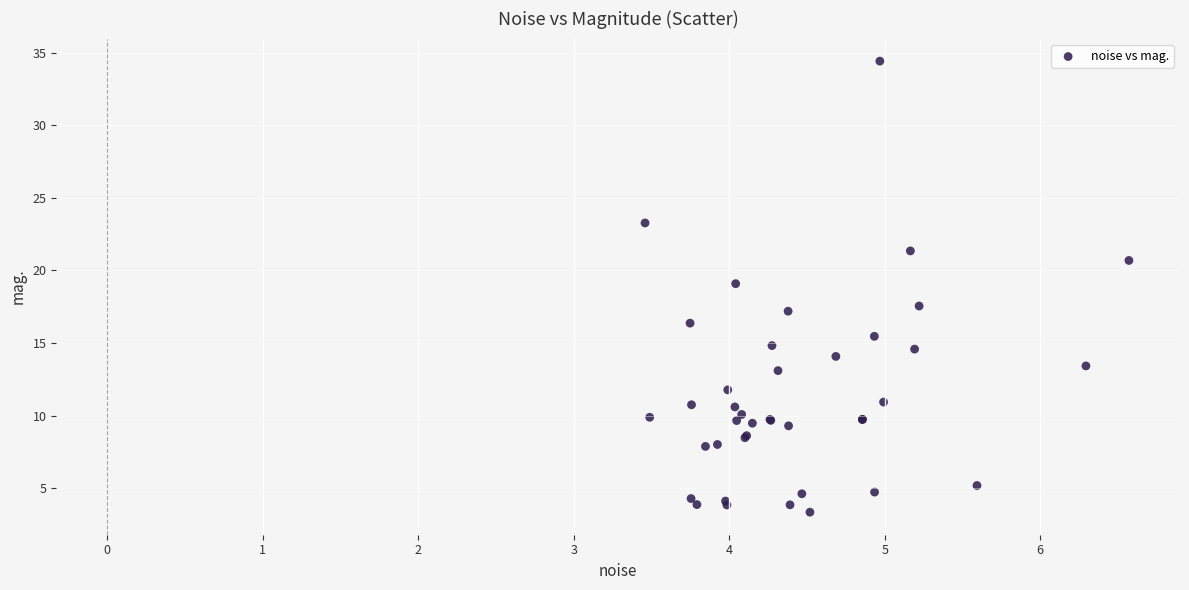

What Y value in the scatter plot is closest to 18?

17.6